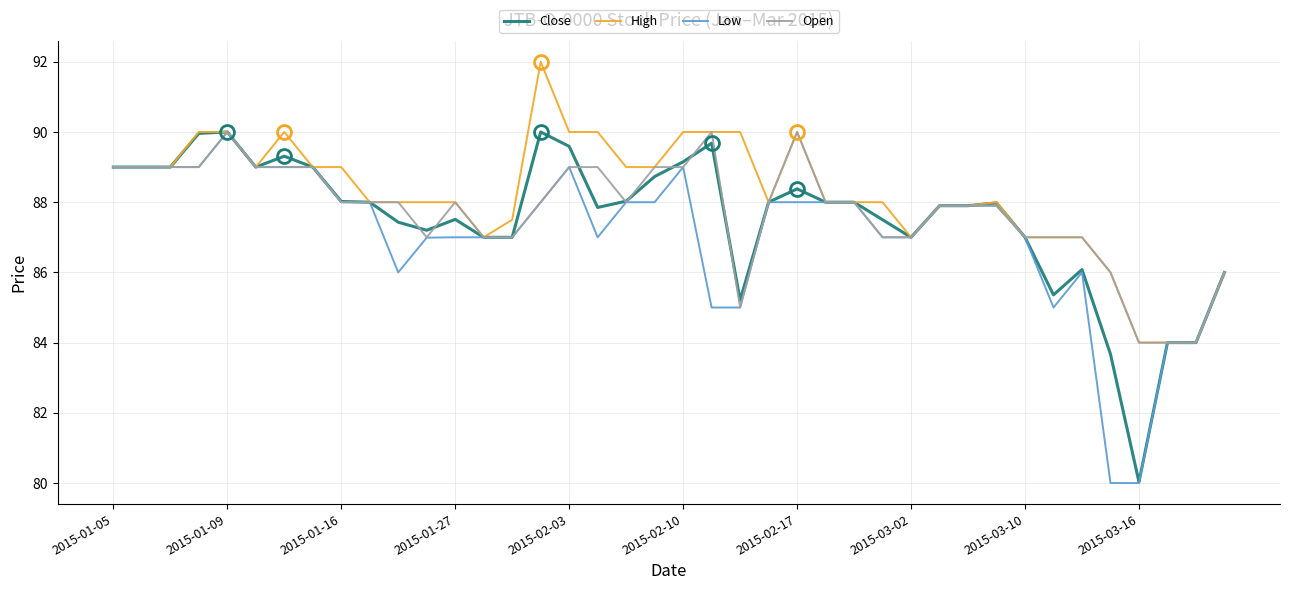

What are all the series names shown in the legend?

Close, High, Low, Open